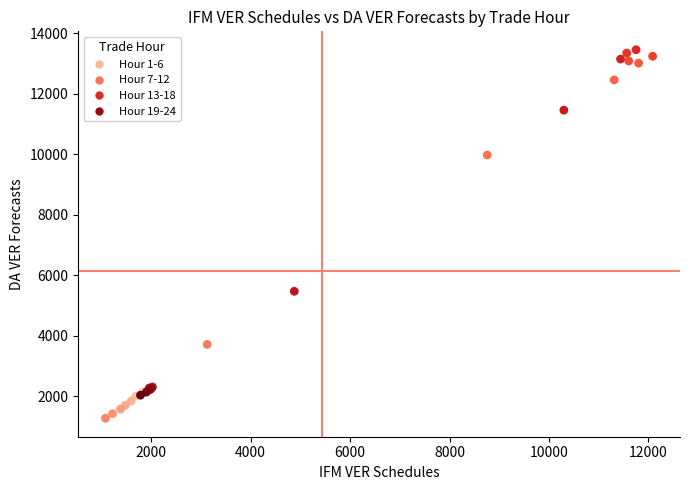

What Y value in the scatter plot is closest to 7370?

5477.1